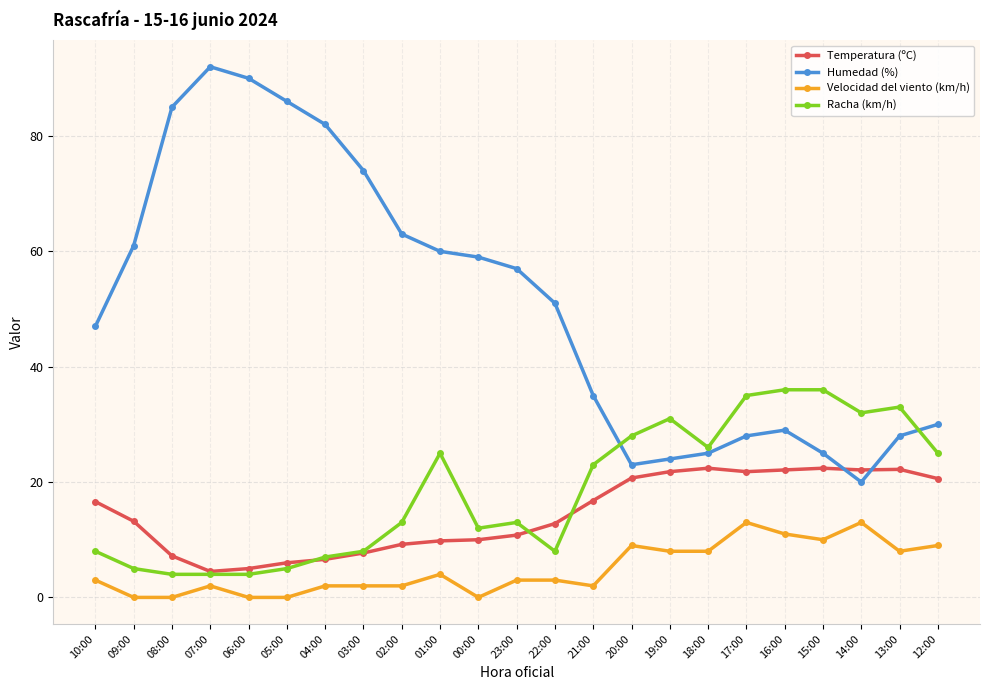

True or false: Velocidad del viento (km/h) and Humedad (%) cross at least once.

False